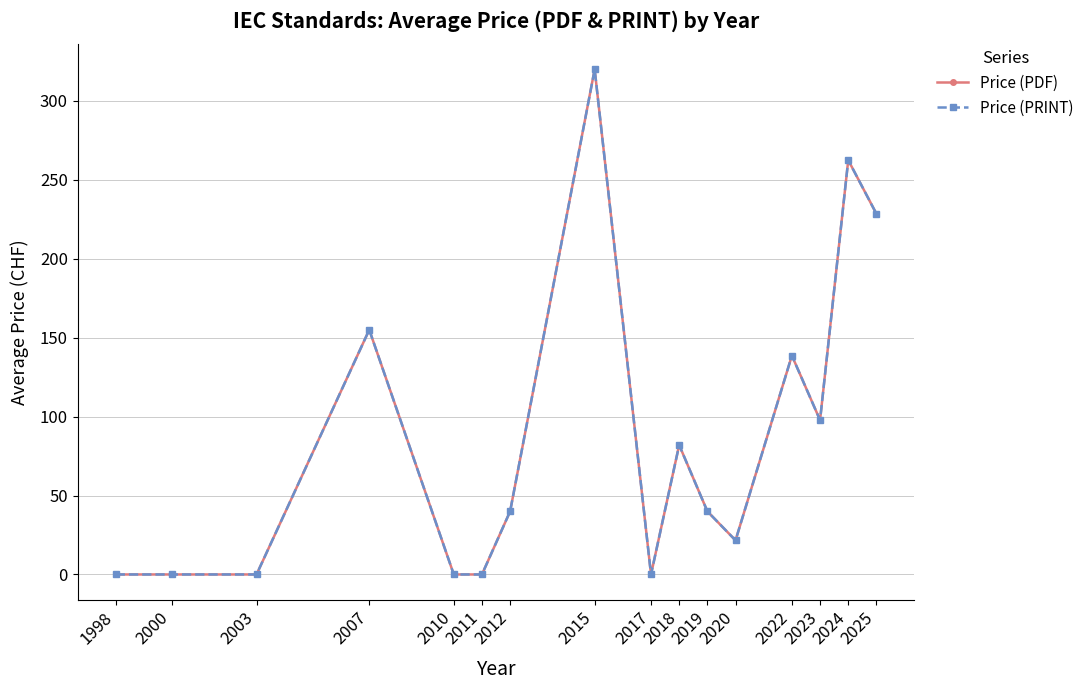

Where is the first local minimum for Price (PDF)?

2017